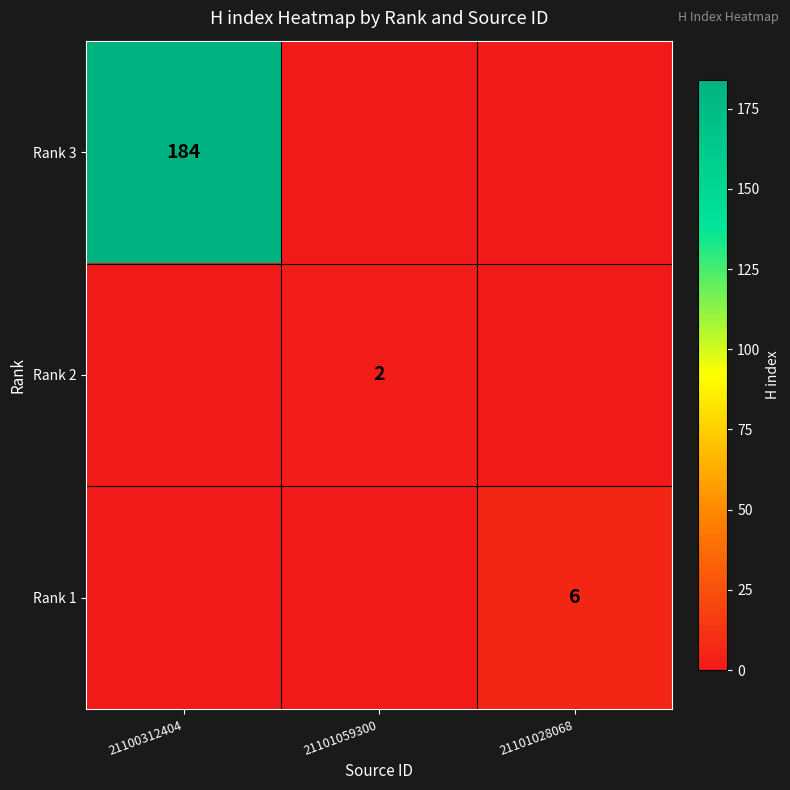

The value of Rank 1 at 21101028068 is 6. True or false?

True